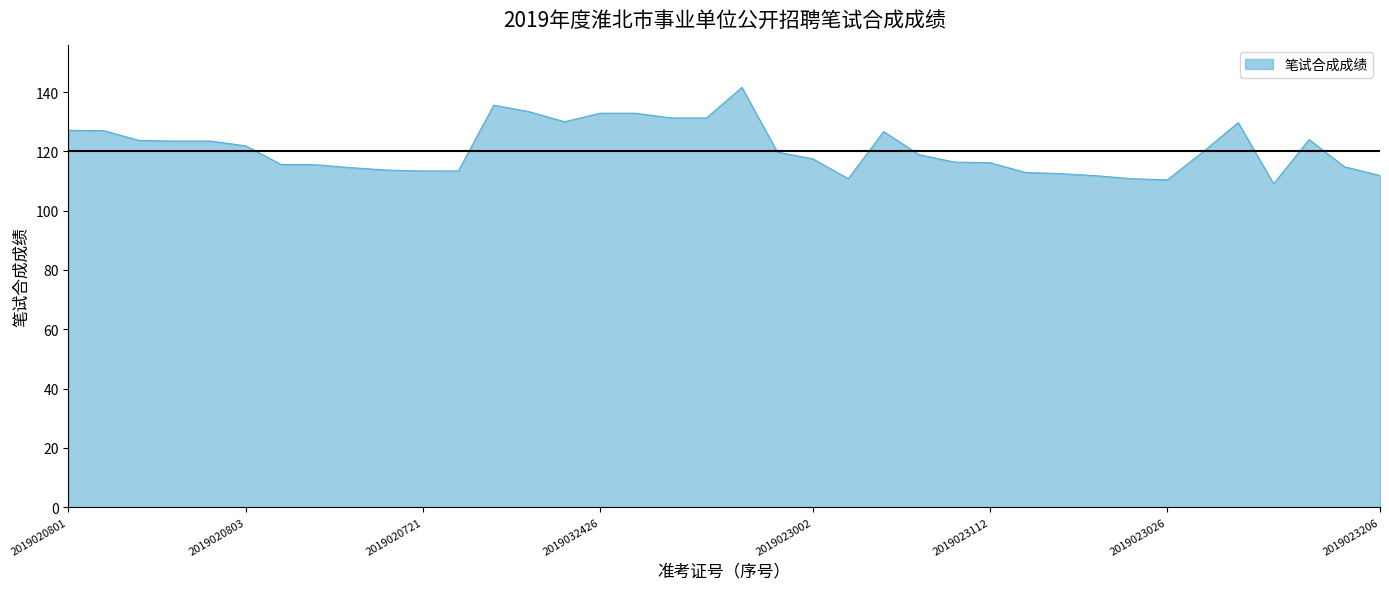

What is the difference between the maximum and minimum values?

32.5